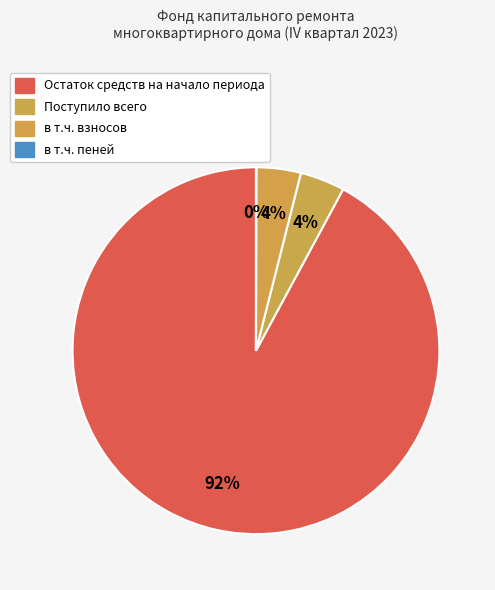

To the nearest percent, what is the difference between the largest and smallest slice percentages?

92%